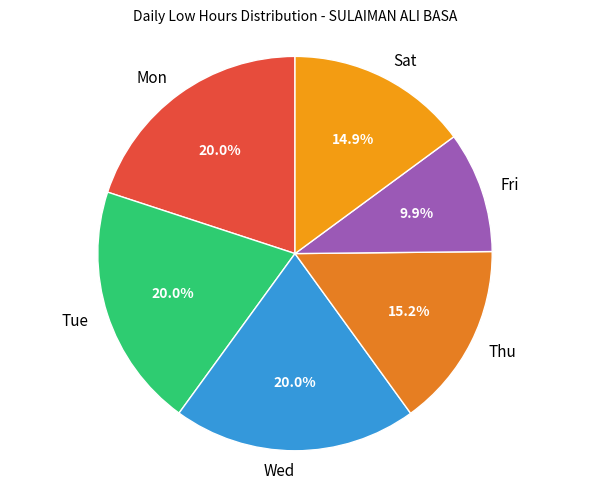

What percentage is NOT represented by Fri?

90.1%